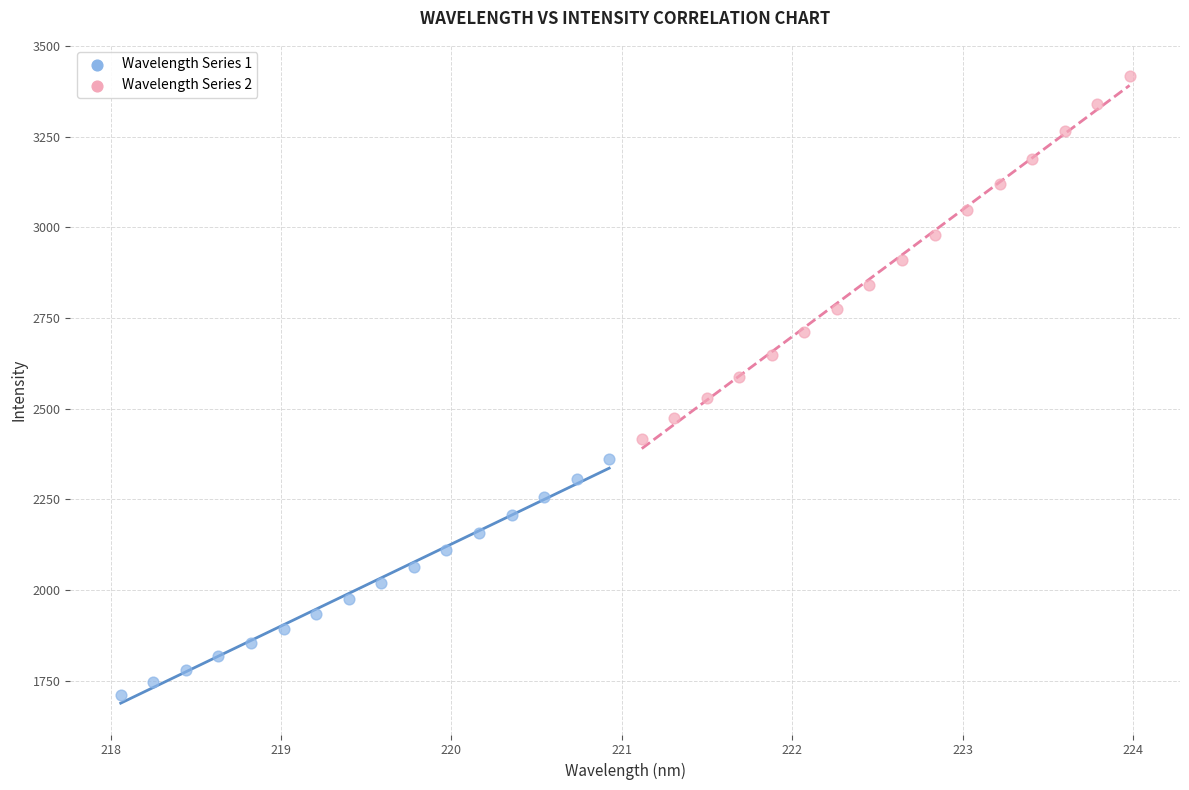

Which series reaches the maximum Y coordinate?

Wavelength Series 2